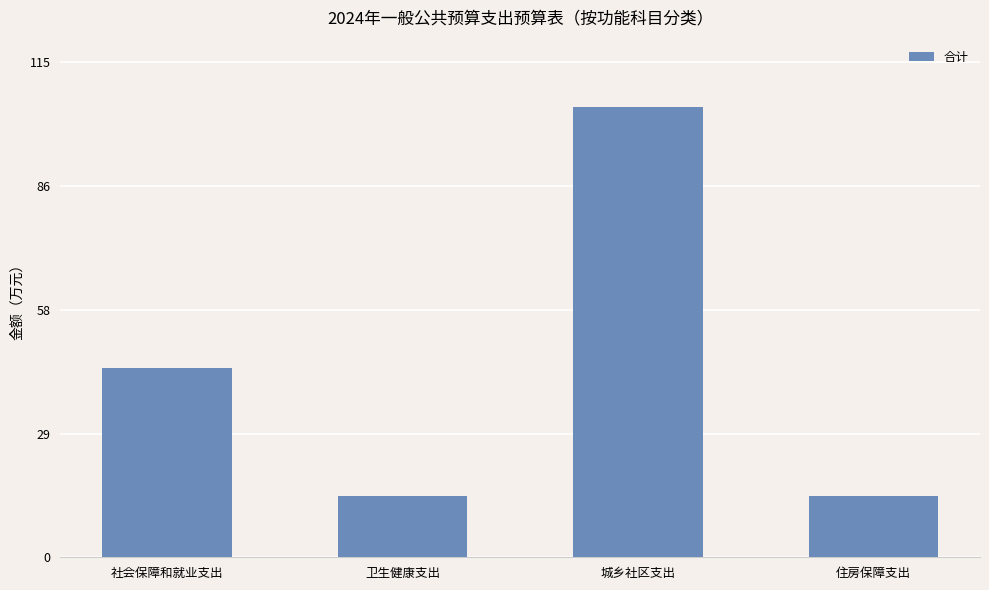

What is the sum of the values at 住房保障支出 and 城乡社区支出?

119.1